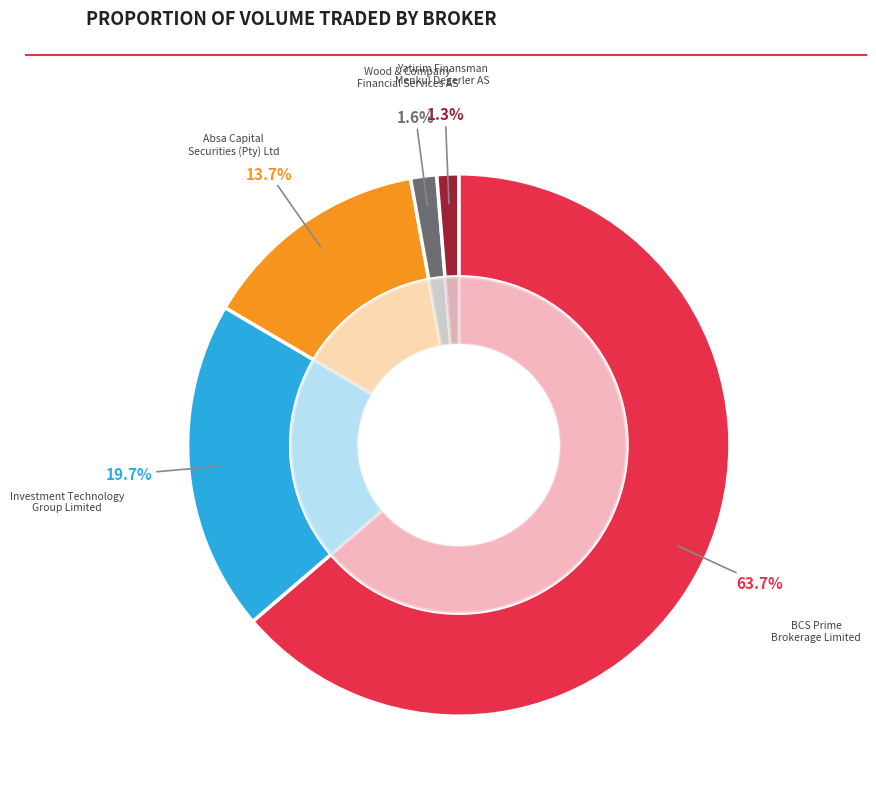

True or false: Yatirim Finansman Menkul Degerler AS accounts for 15% of the total.

False